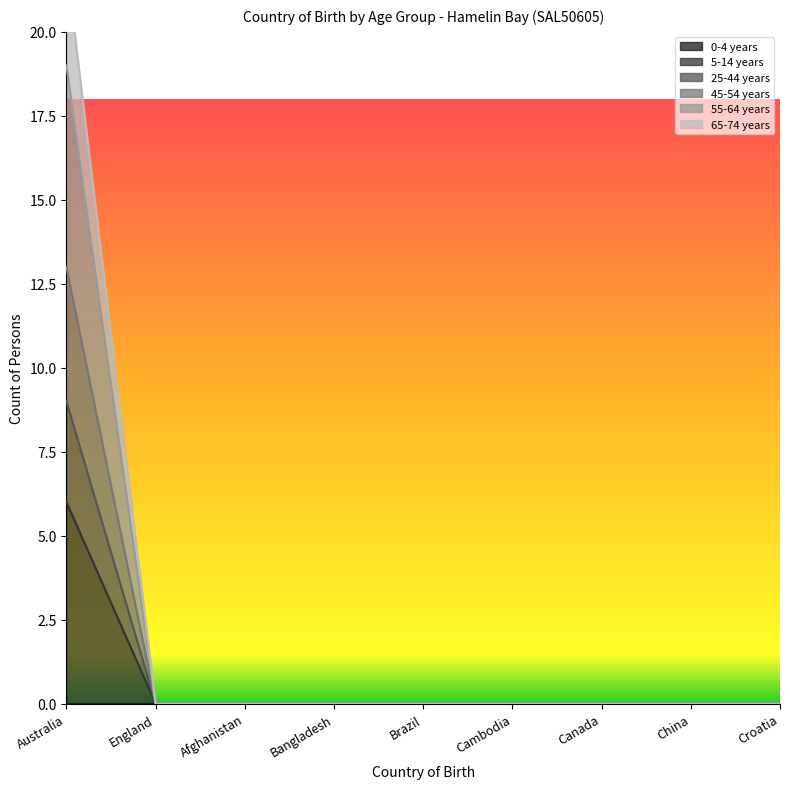

How many categories are shown in the chart?

9